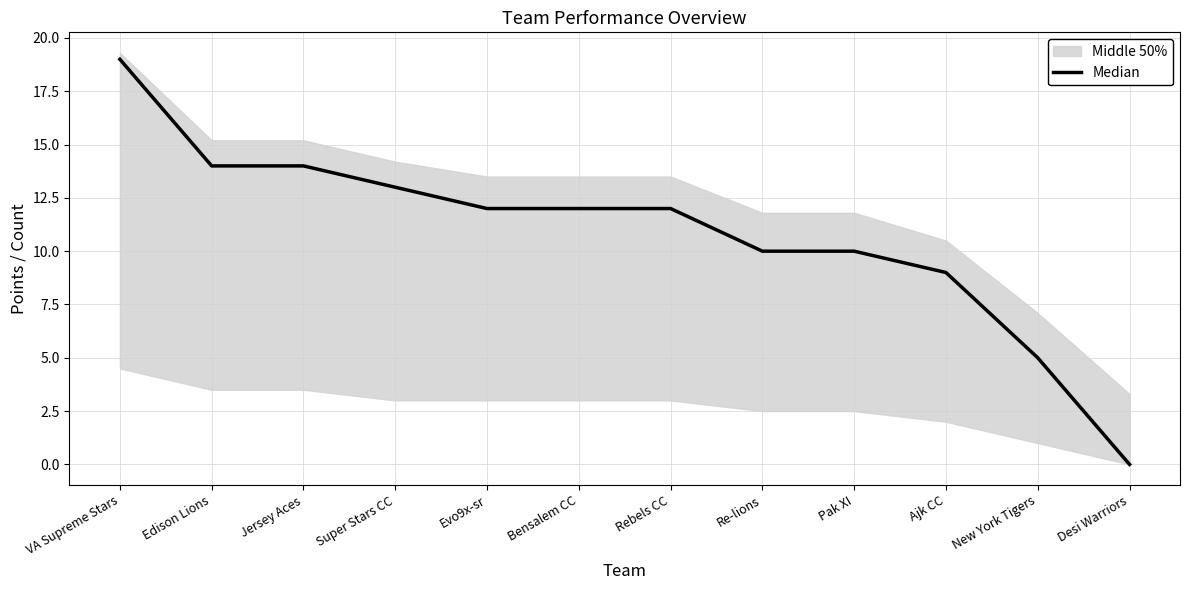

The value at Jersey Aces is 22. True or false?

False